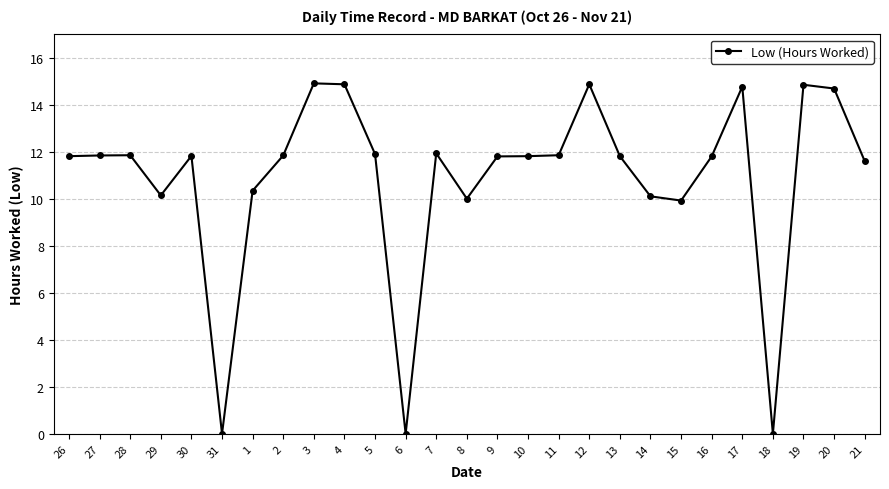

The value at 4 is 14.9. True or false?

True